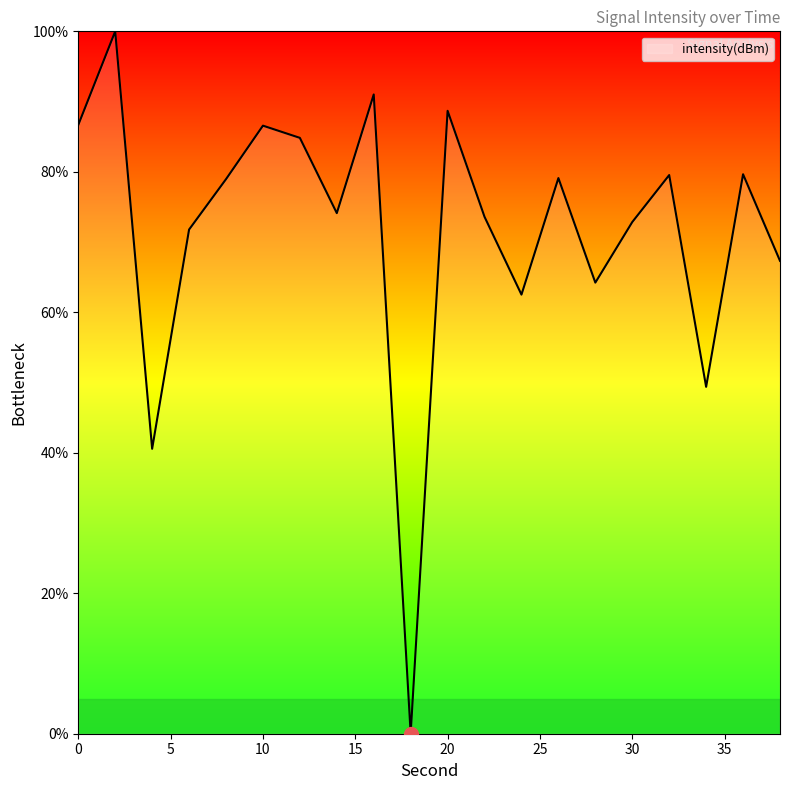

What is the greatest value displayed?

100.0